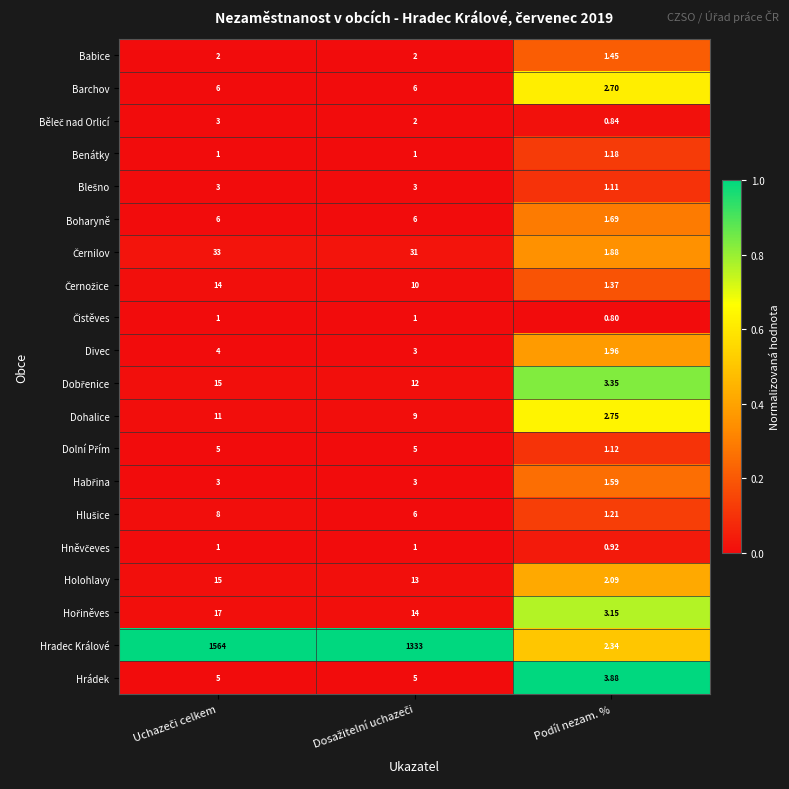

At which category does the chart reach its minimum across all series?

Podíl nezam. %